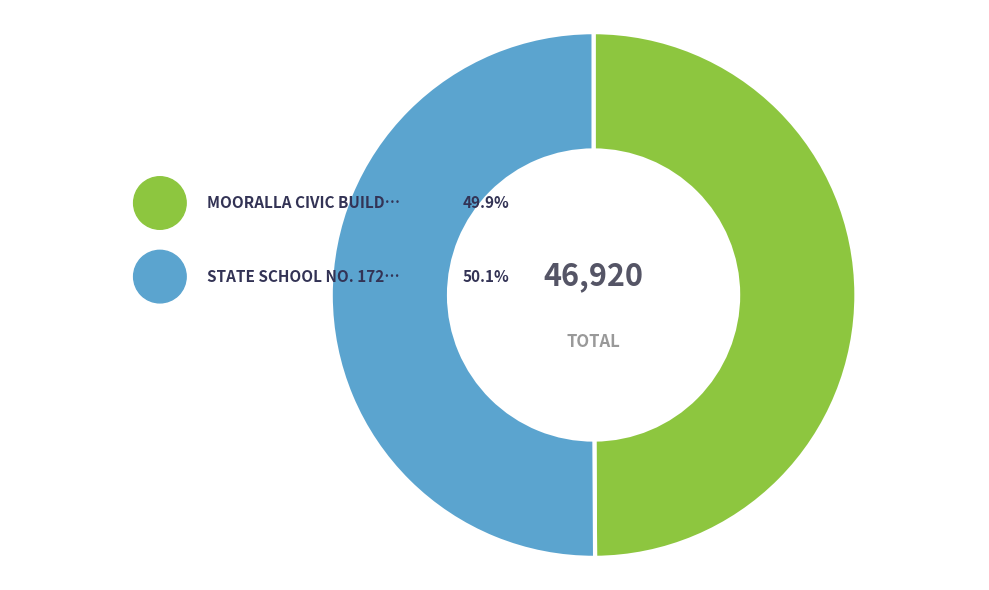

To the nearest percent, what percentage of the pie is STATE SCHOOL NO. 1724 MEMORIAL?

50%